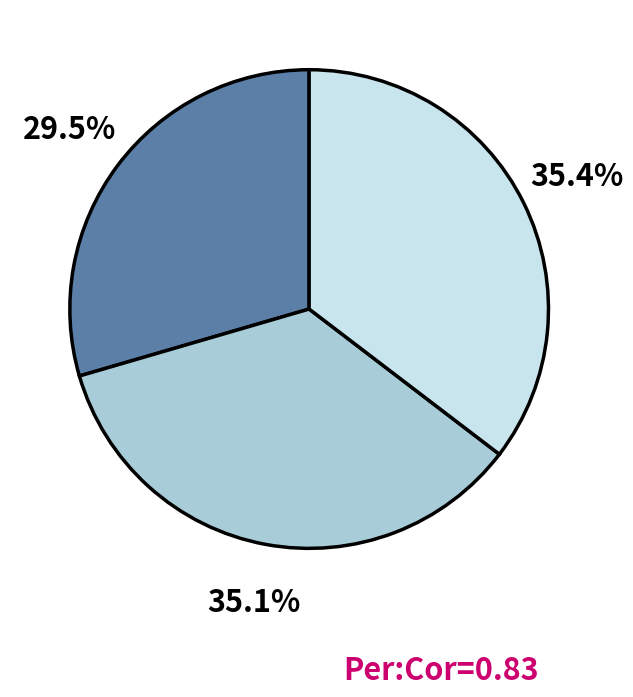

Does any single category account for the majority?

No